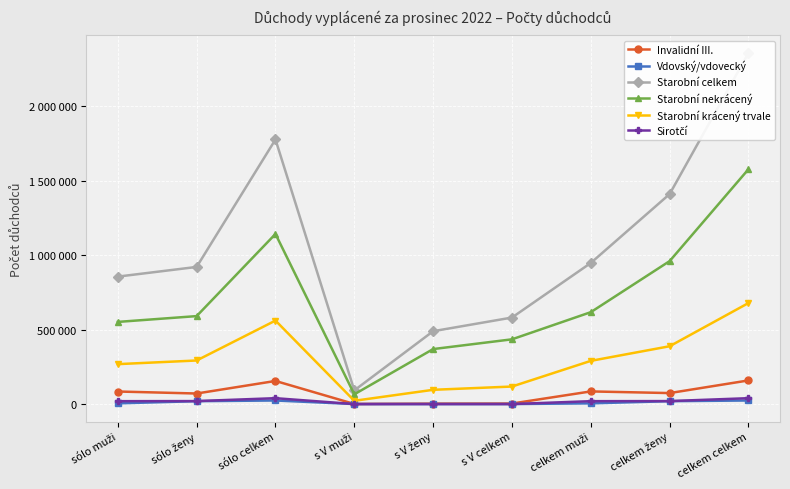

True or false: Starobní krácený trvale and Invalidní III. cross at least once.

False